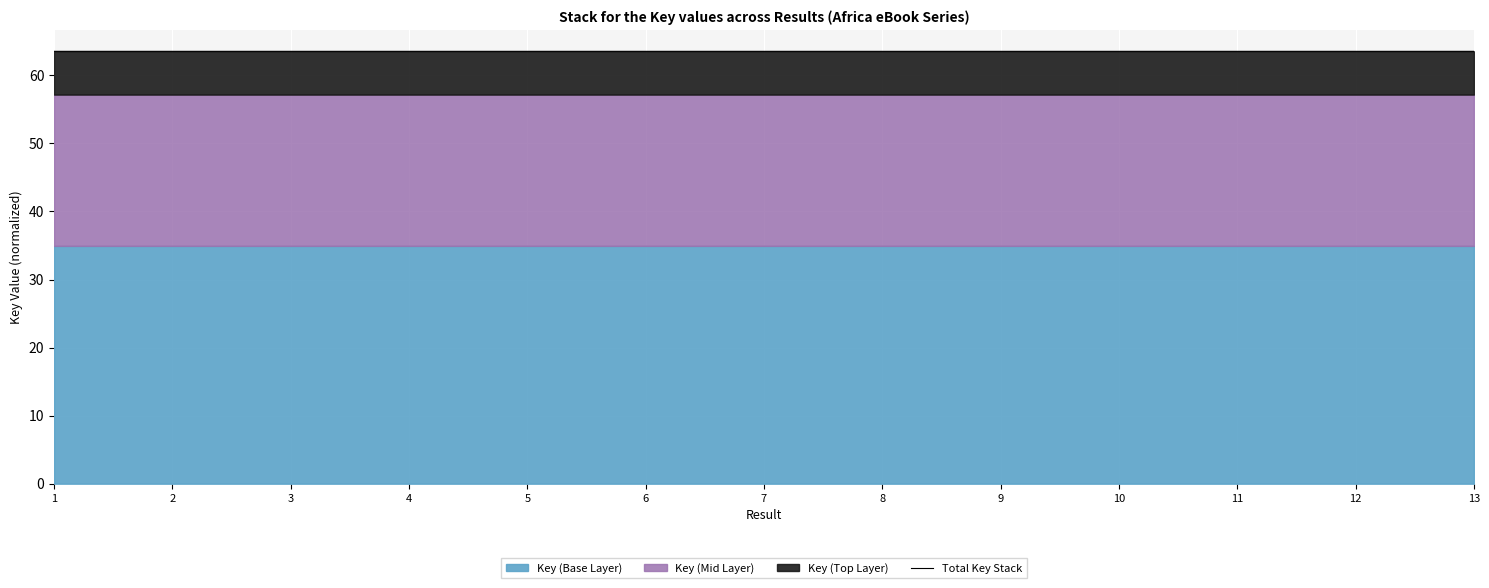

List the labels in order of value, largest first.

11, 6, 7, 2, 9, 1, 8, 10, 13, 12, 5, 4, 3